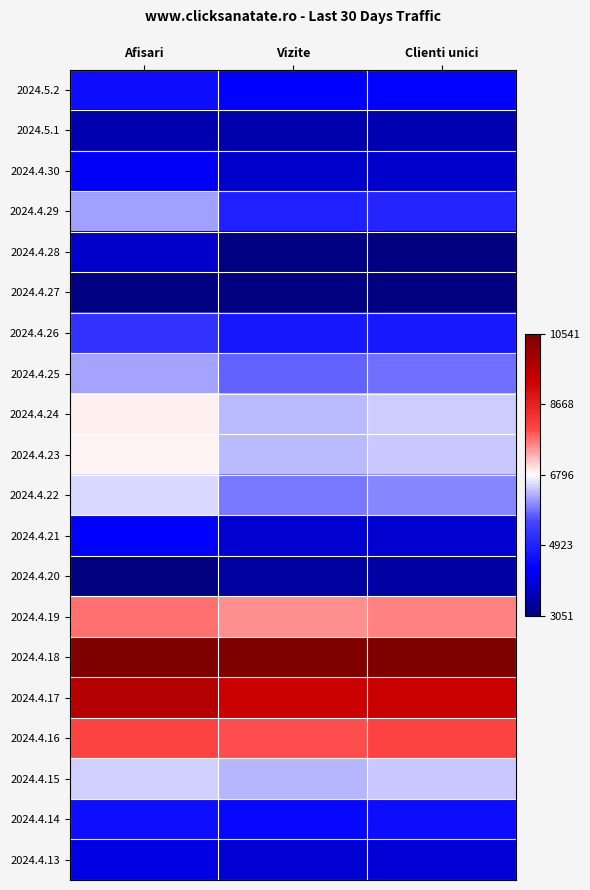

What is the spread (max minus min) of values at Vizite?

1.0